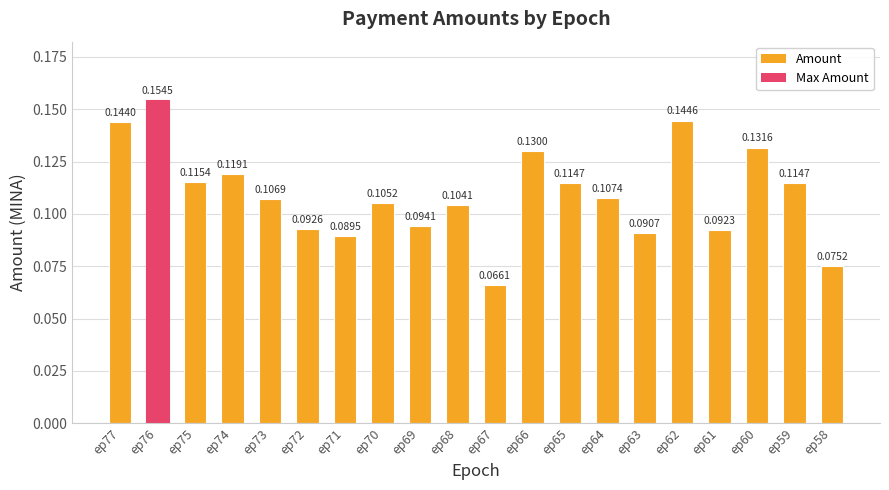

Does the chart contain stacked bars?

No